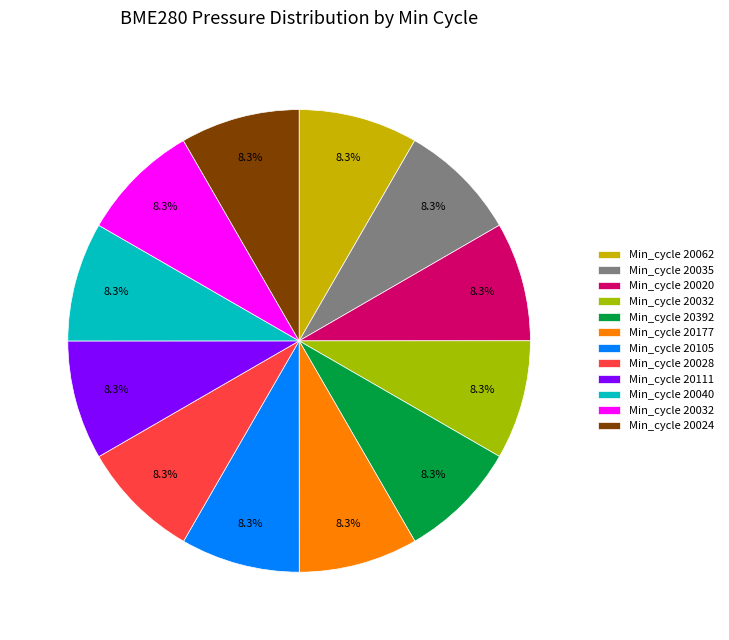

Is there any slice that represents more than half of the pie?

No